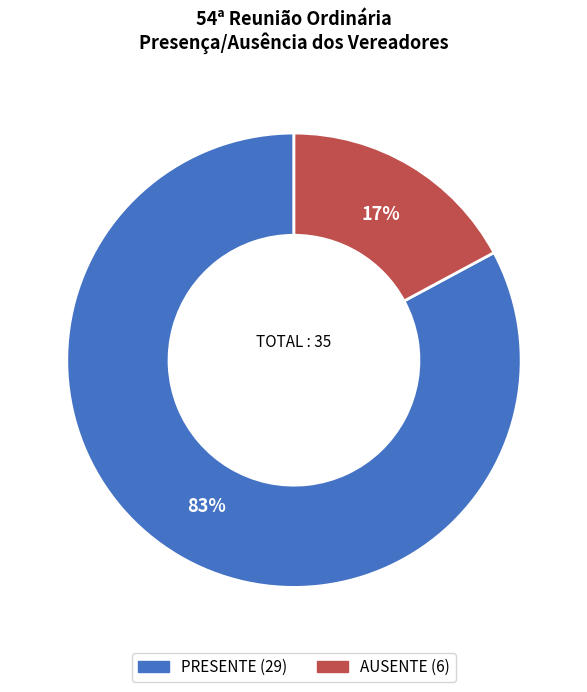

Combined, do AUSENTE and PRESENTE account for over 50%?

Yes